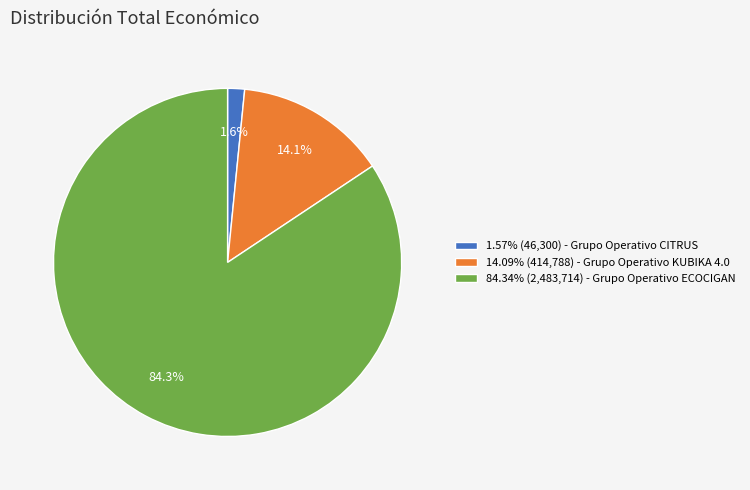

What percentage is NOT represented by 14.09% (414,788) - Grupo Operativo KUBIKA 4.0?

85.9%